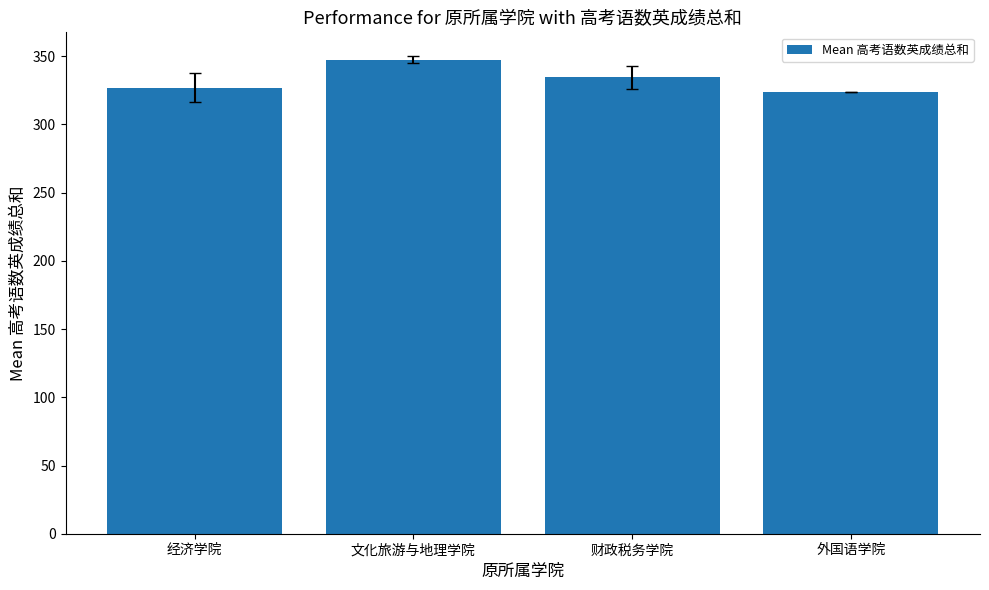

What is the difference between the maximum and minimum values?

23.5